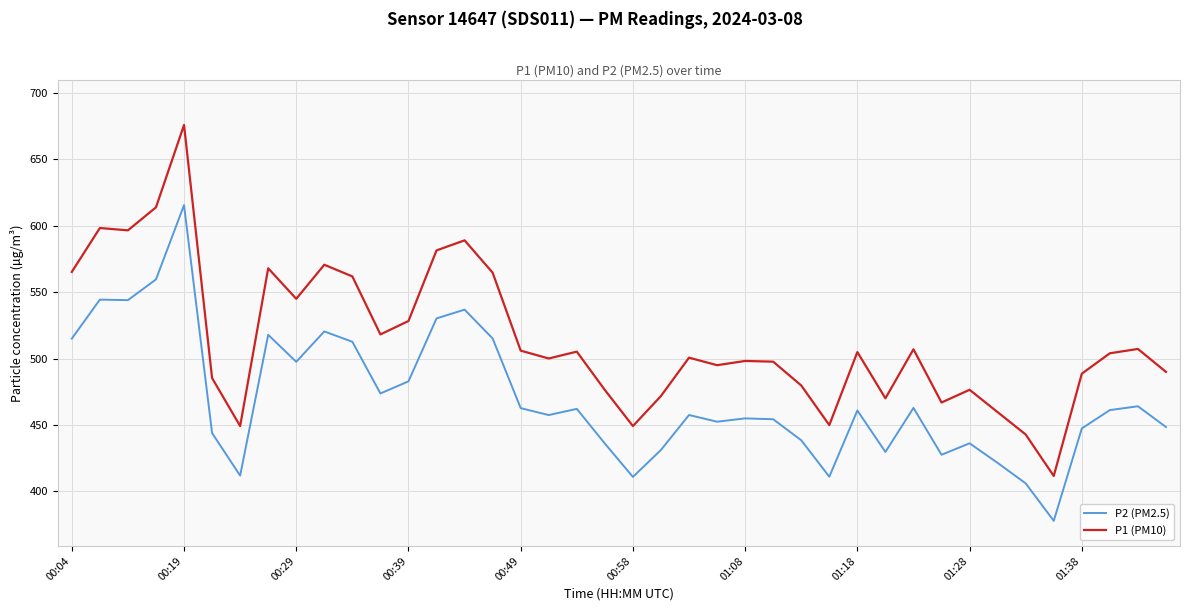

Rank the series by their maximum value, from highest to lowest.

P1 (PM10), P2 (PM2.5)